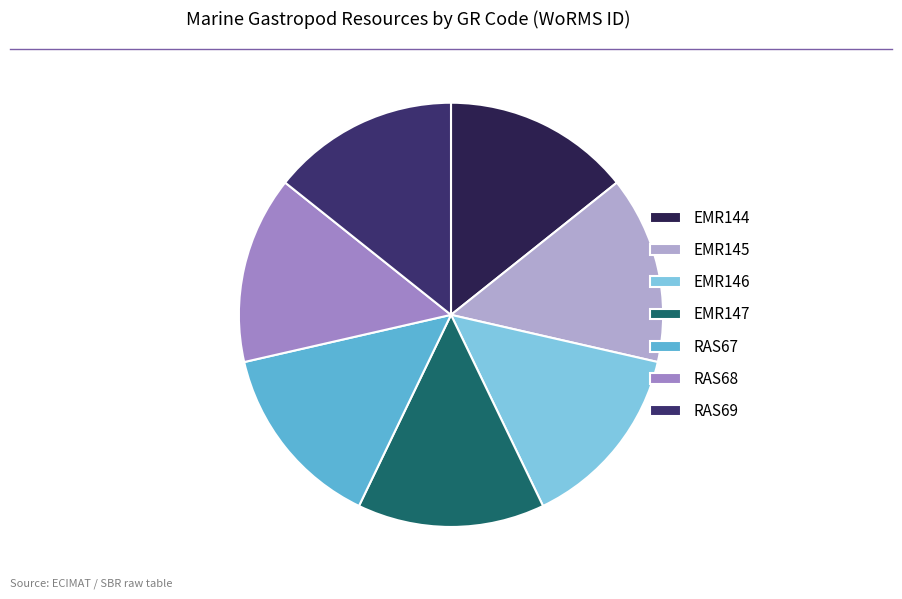

Rank the categories by value from lowest to highest.

EMR144, EMR145, RAS67, EMR146, RAS68, EMR147, RAS69